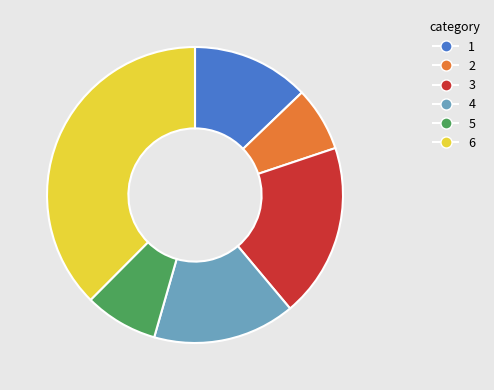

Does 3 represent more than half of the total?

No